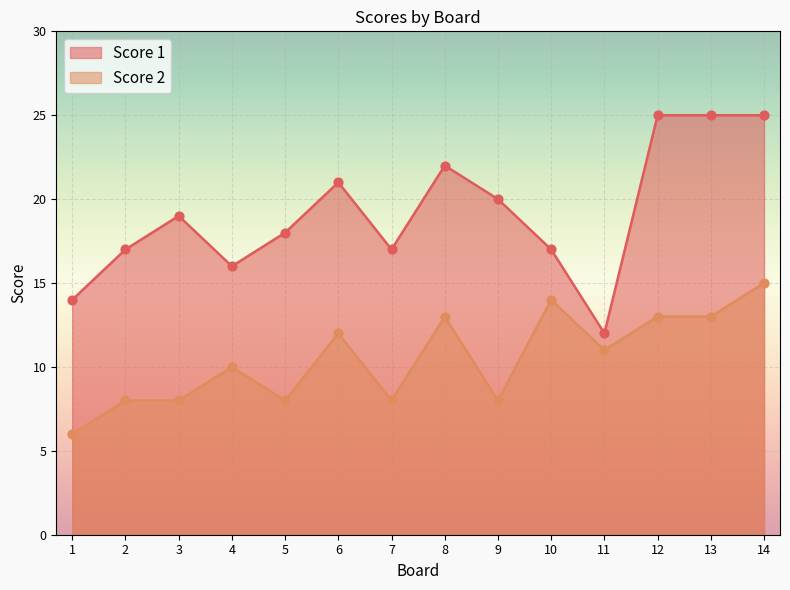

At how many categories does at least one series exceed 15?

12